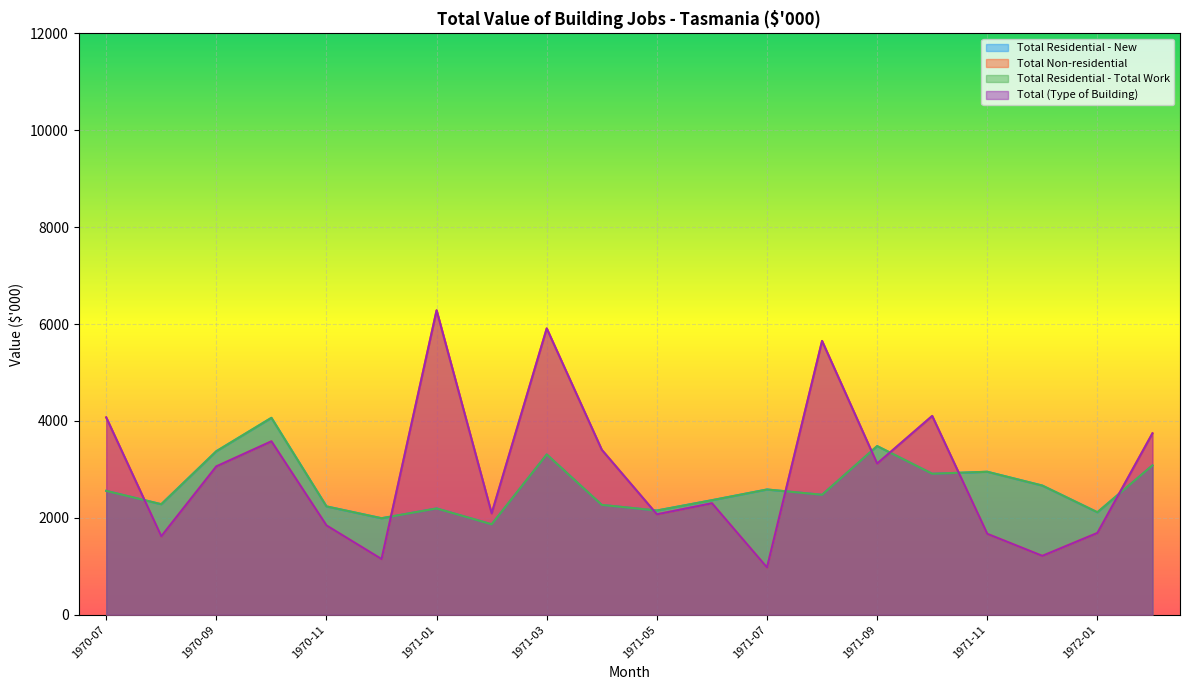

List the labels in order of Total Residential - Total Work value, smallest first.

1971-02, 1970-12, 1972-01, 1971-05, 1971-01, 1970-11, 1971-04, 1970-08, 1971-06, 1971-08, 1970-07, 1971-07, 1971-12, 1971-10, 1971-11, 1972-02, 1971-03, 1970-09, 1971-09, 1970-10